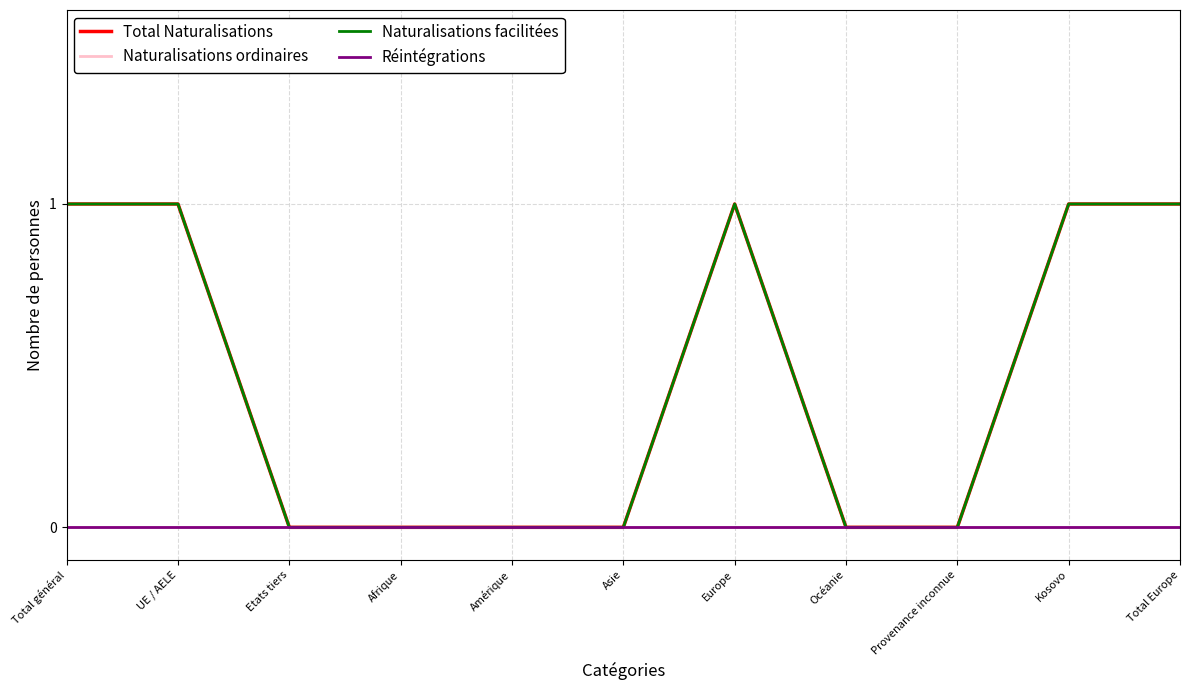

Which has a higher value, UE / AELE or Amérique?

UE / AELE